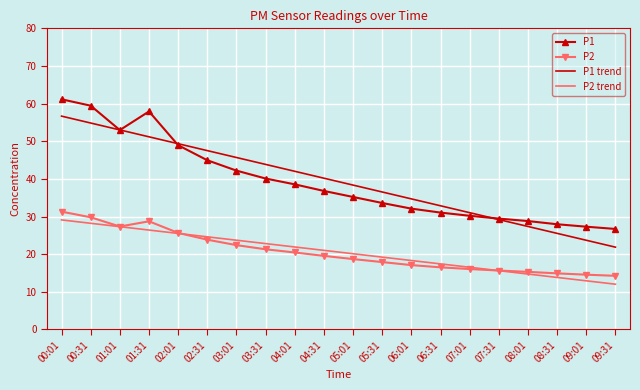

What position from the right is 09:01?

2